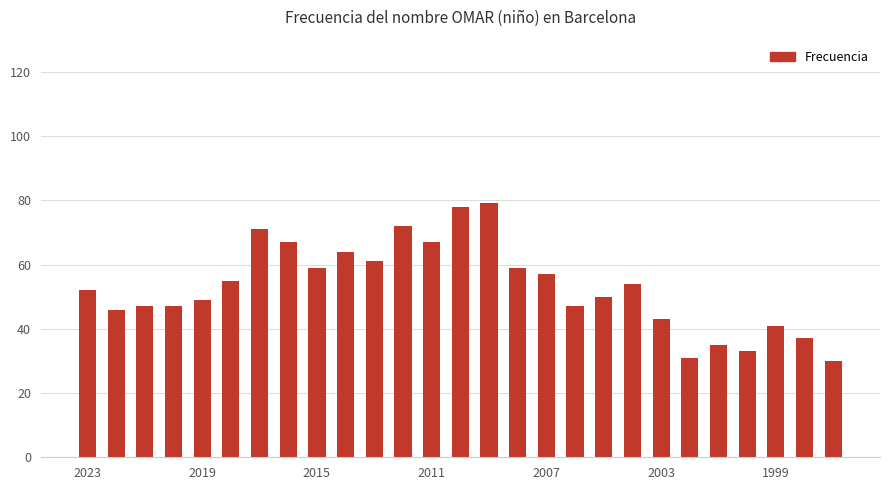

How many data points does each series have?

27